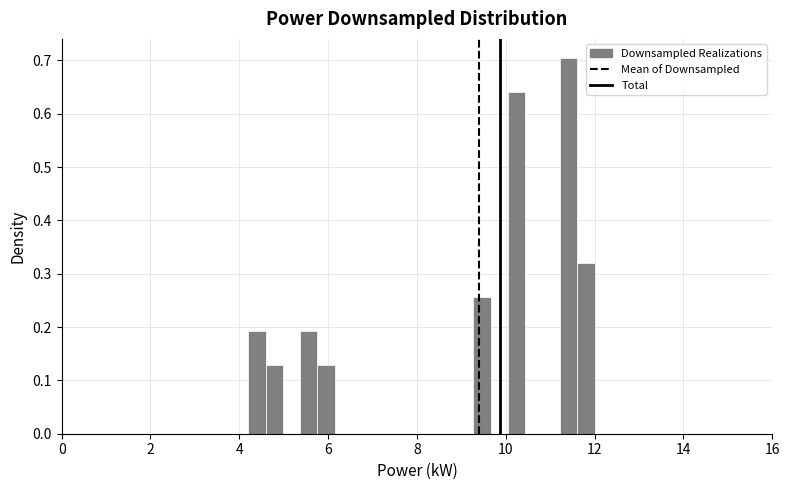

Read against the x-axis, roughly where is the centre of the tallest bar?

11.4